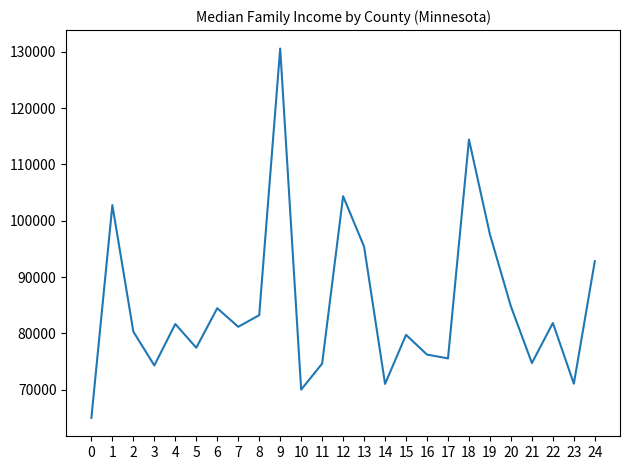

What is the change in value from 7 to 21?

-6438